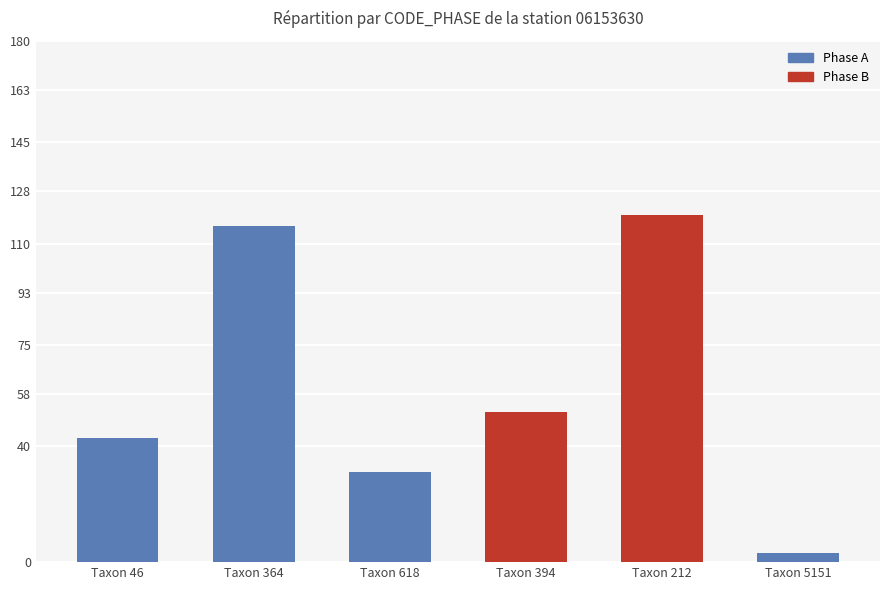

What is the ratio of the value at 394 to the value at 5151?

17.3